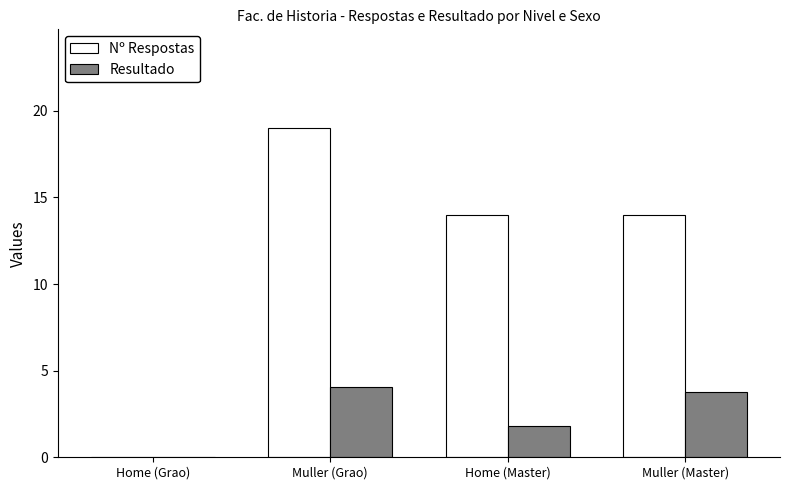

What value does the Resultado series have at Home (Master)?

1.8